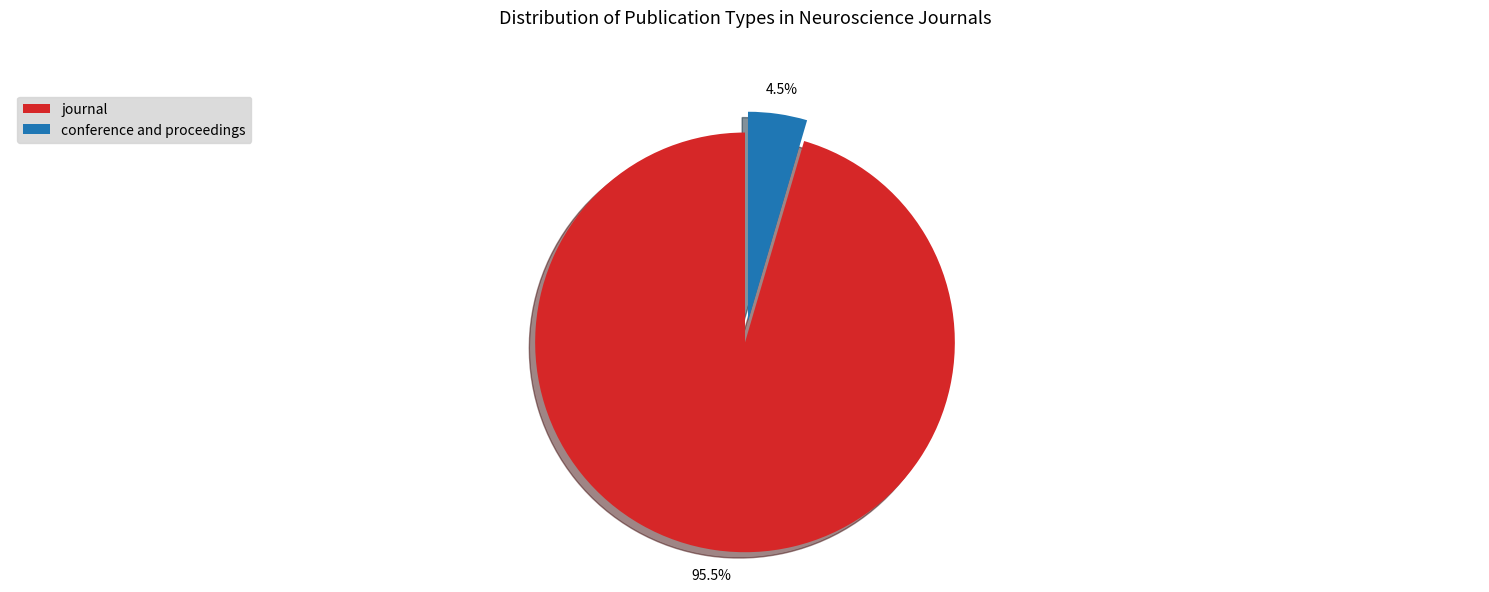

What is the largest slice in the pie chart?

journal